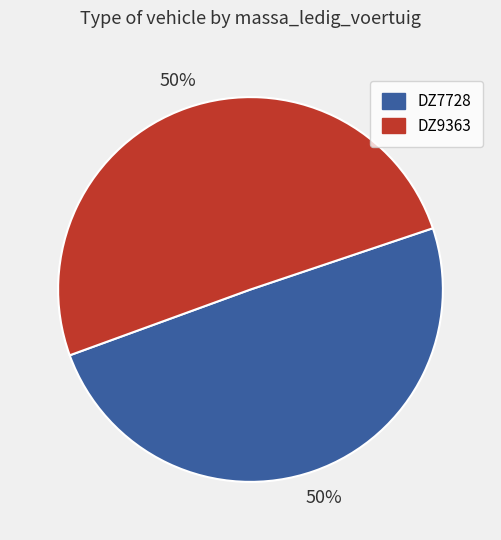

How many slices are in this pie chart?

2